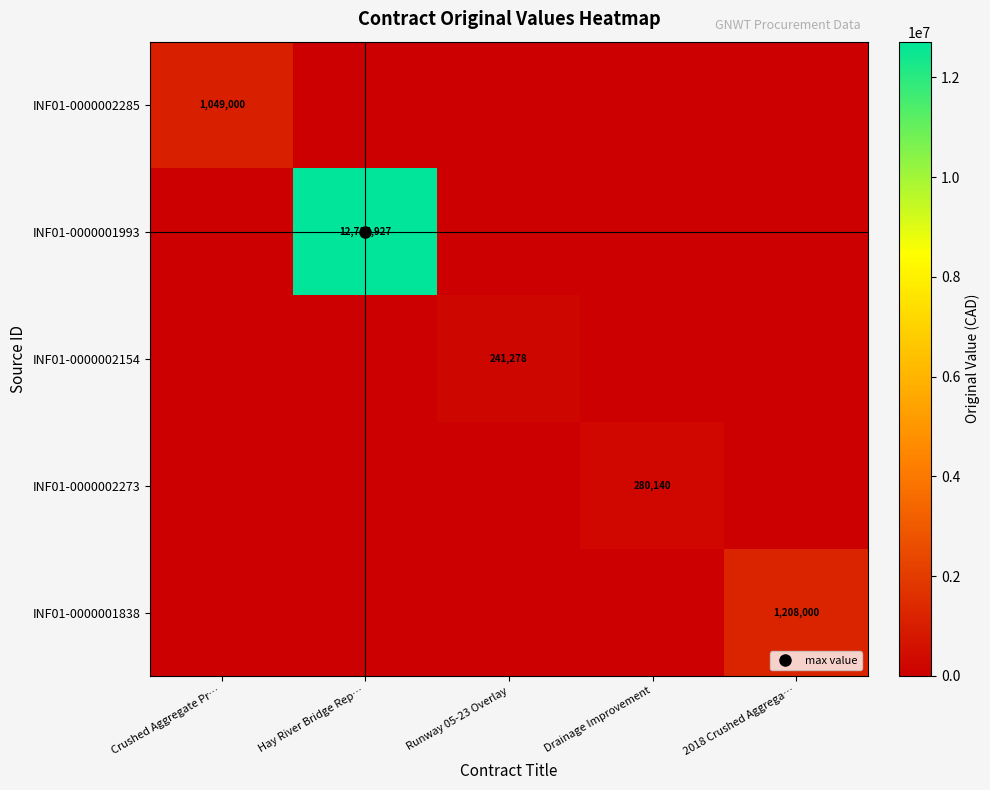

The INF01-0000001838 series shows 2122062 at 2018 Crushed Aggrega…. True or false?

False